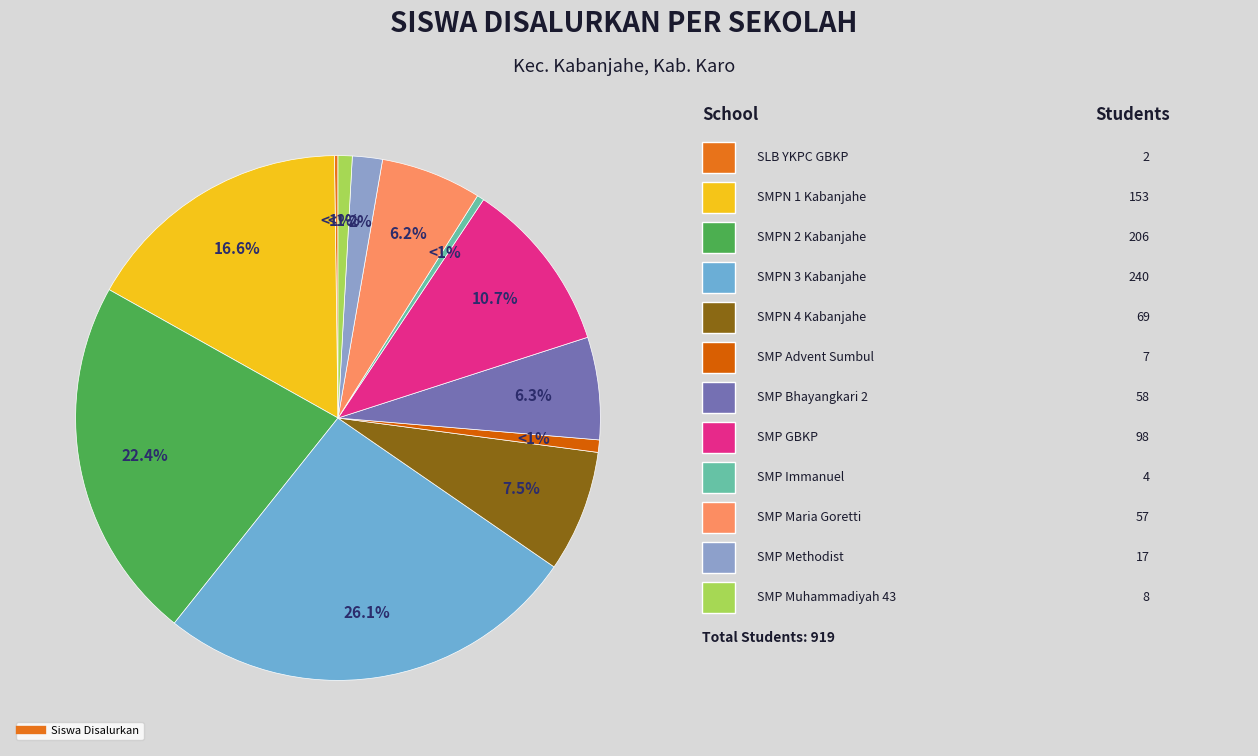

Does SMP SWASTA BHAYANGKARI 2 KABANJAHE account for over 50% of the chart?

No